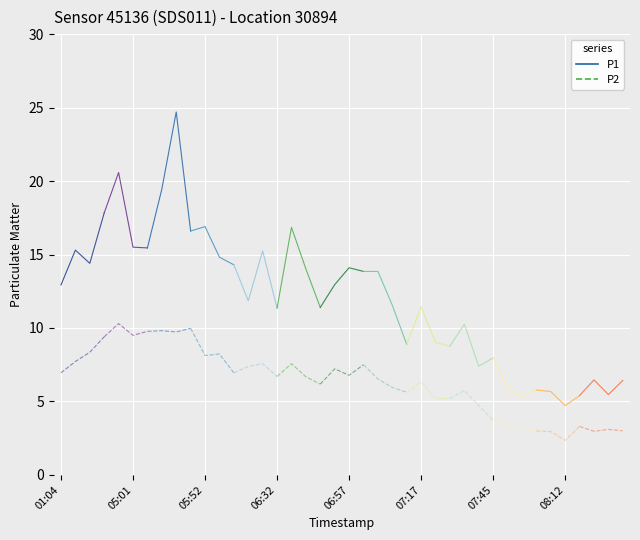

Which series changed the most between 02:05 and 07:48?

P1